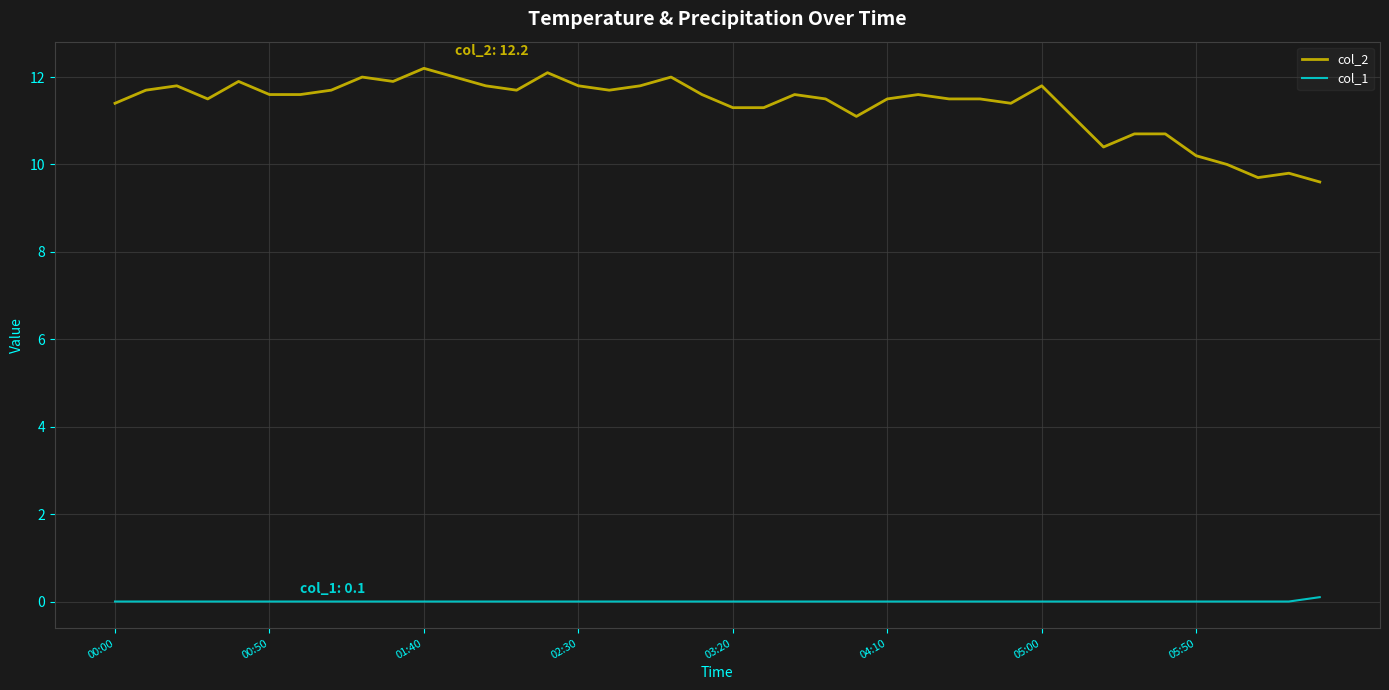

What are all the series names shown in the legend?

col_2, col_1